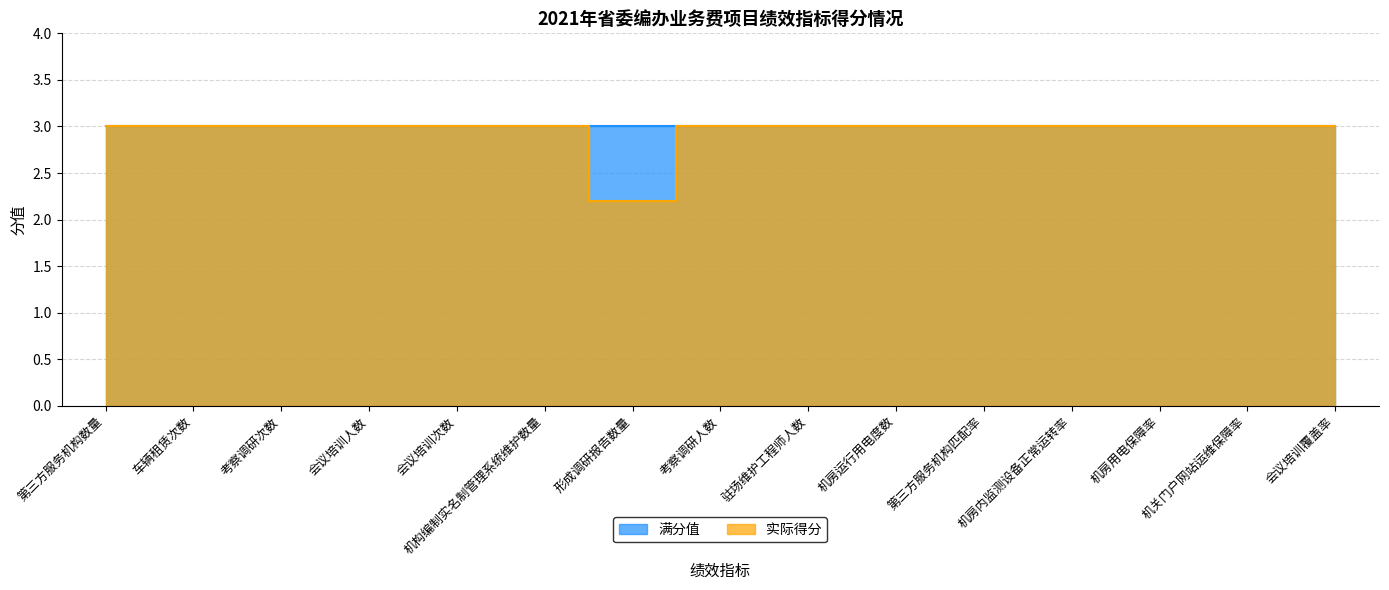

What is the approximate value at 会议培训人数?

3.0